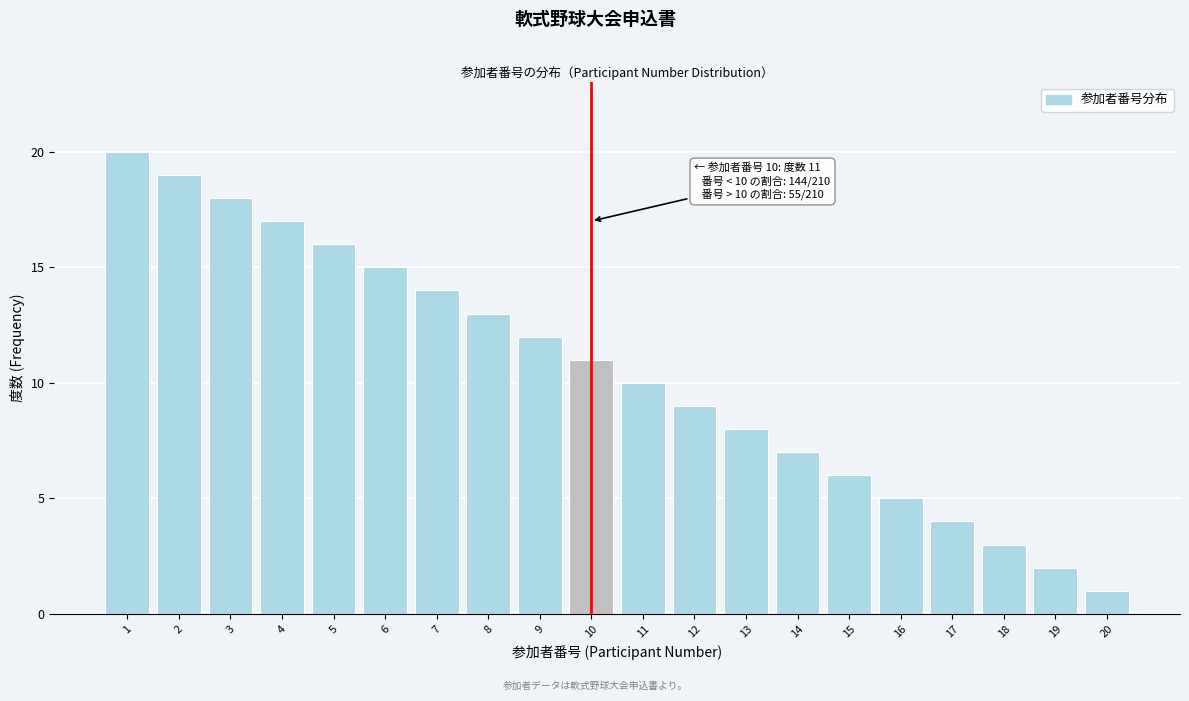

Reading right to left, extract all data points from this chart.

1	2	3	4	5	6	7	8	9	10	11	12	13	14	15	16	17	18	19	20